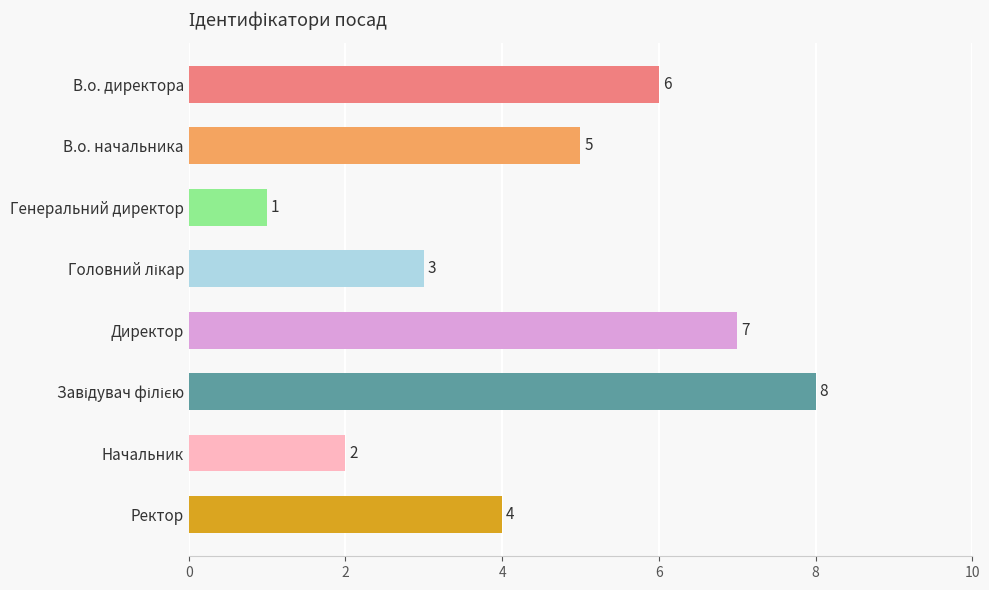

Reading bottom to top, transcribe all the data shown in this chart.

4	2	8	7	3	1	5	6